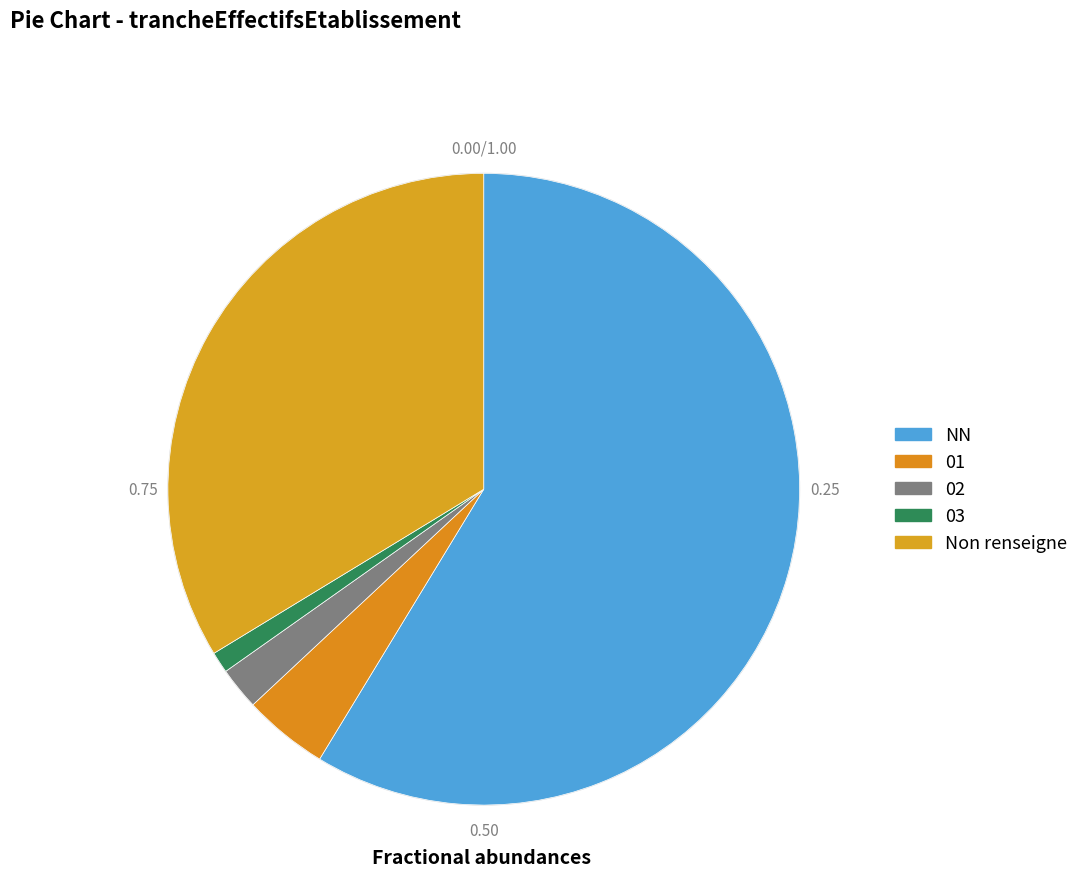

To the nearest percent, what is the difference between the largest and smallest slice percentages?

58%